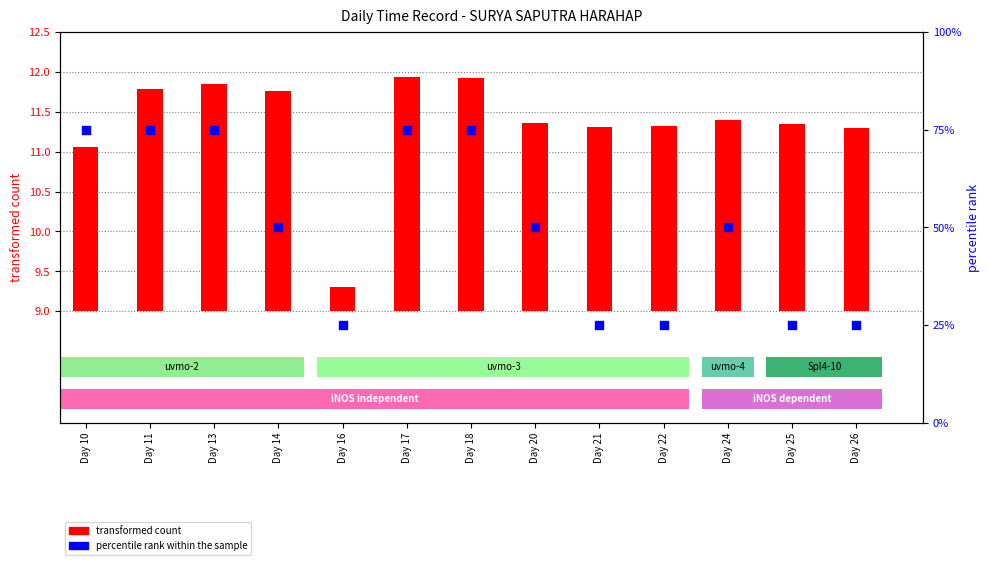

Which series reaches the maximum Y coordinate?

percentile rank within the sample